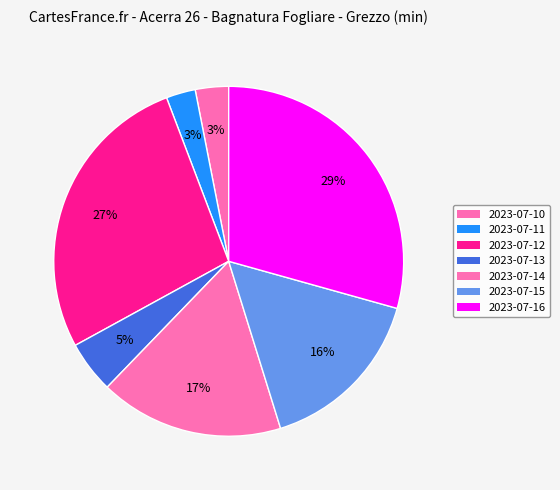

To the nearest percent, what percentage of the pie is 2023-07-15?

16%